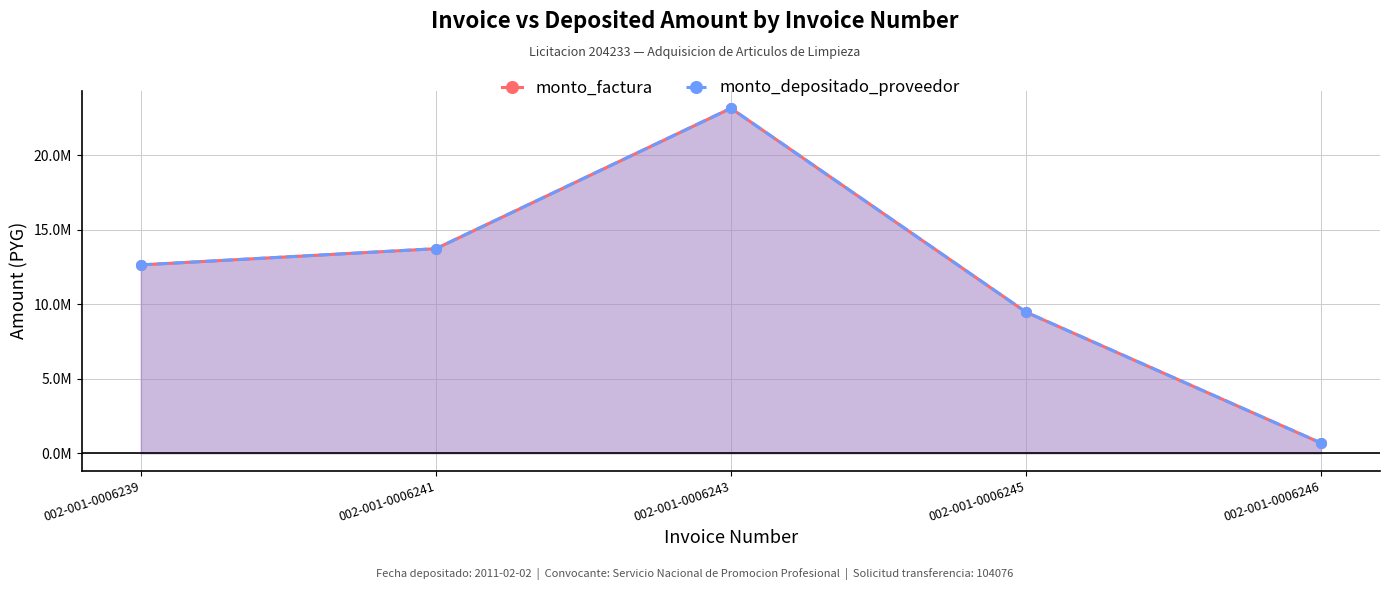

How many lines are shown in the chart?

2